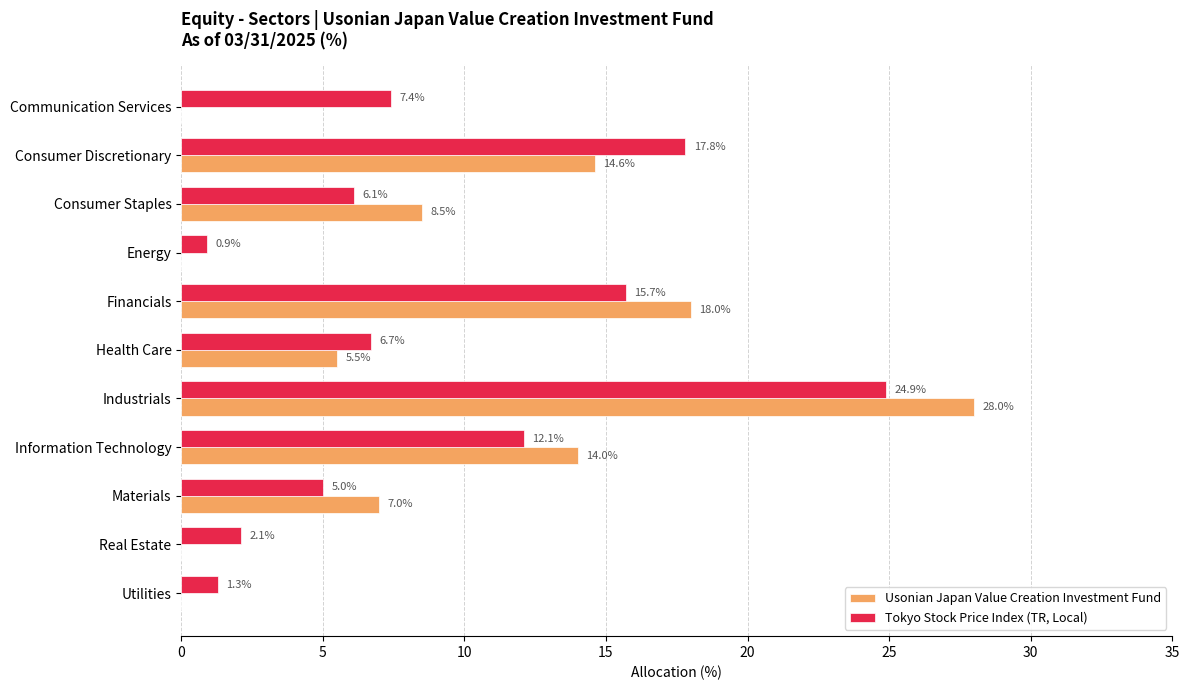

What is the sum of the Tokyo Stock Price Index (TR, Local) values at Health Care and Energy?

7.6